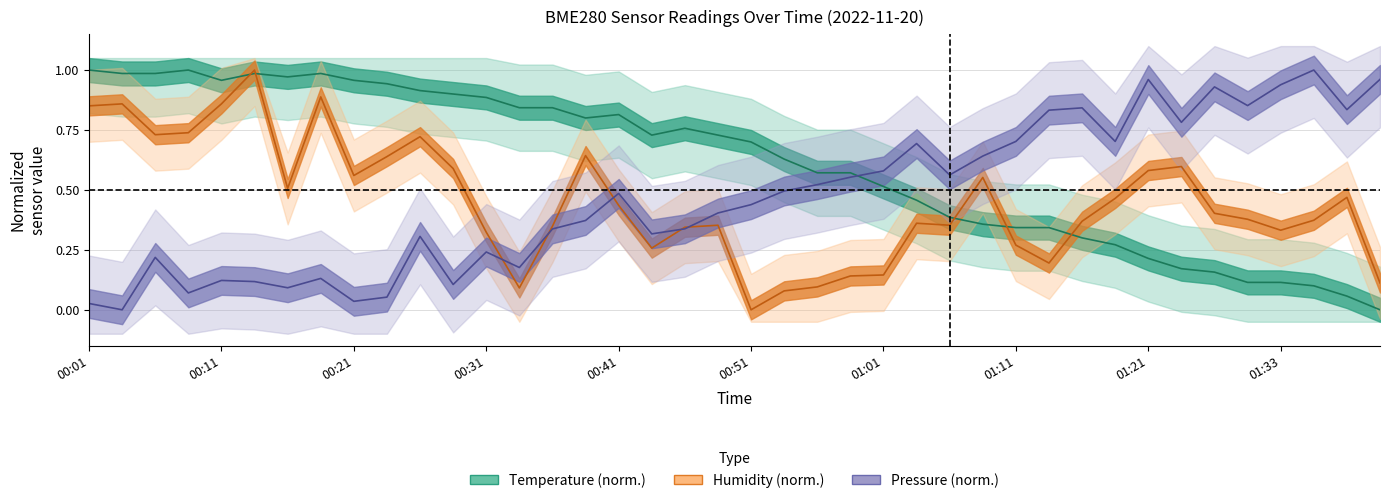

Is the value of humidity at 01:26 greater than the value of temperature at 01:36?

Yes